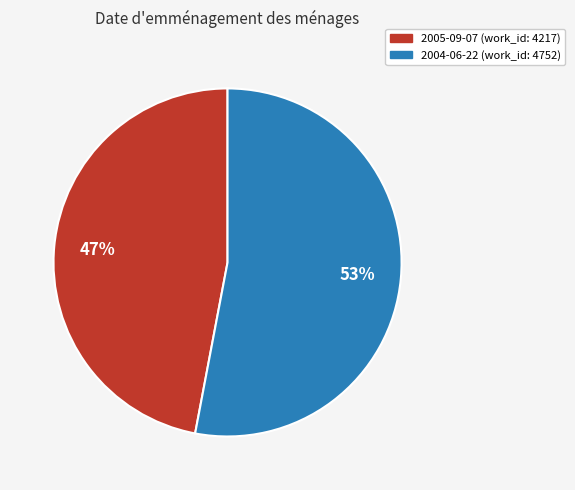

How many slices are in this pie chart?

2